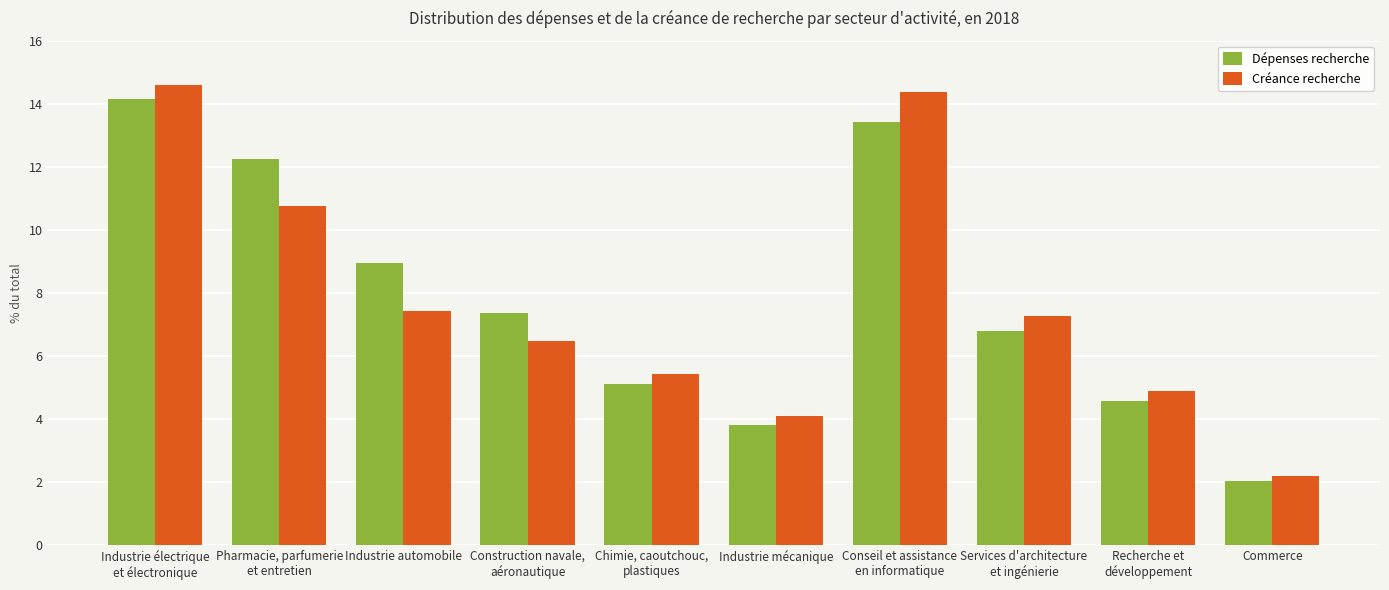

Where does the Dépenses recherche series first go above 7?

Industrie électrique
et électronique